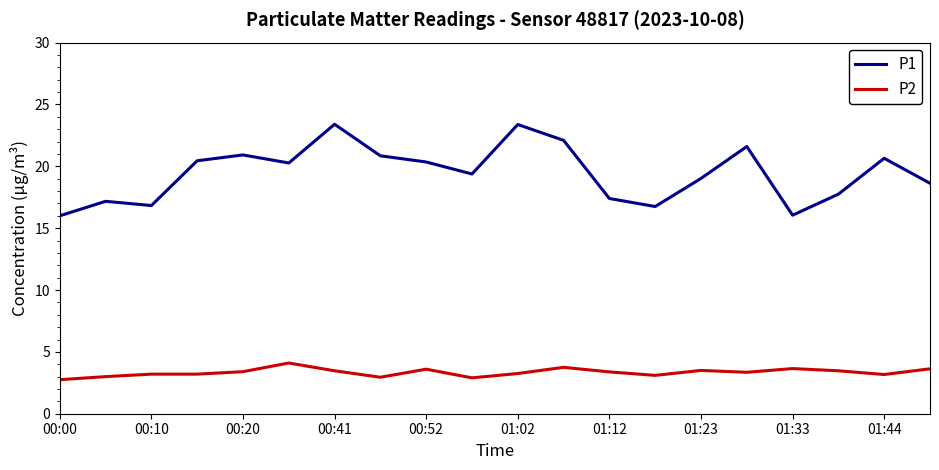

True or false: P2 has more than 2 interior local peaks.

True